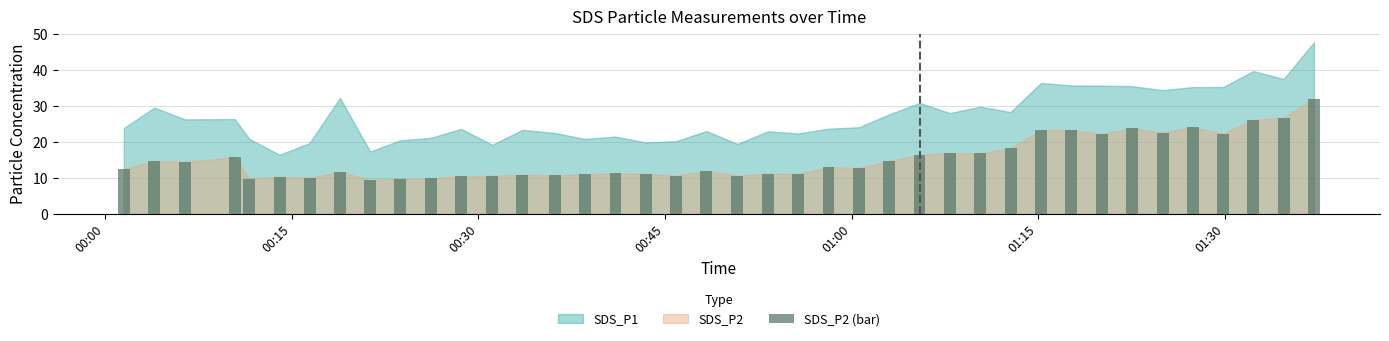

What is the difference between the maximum and minimum values?

22.7